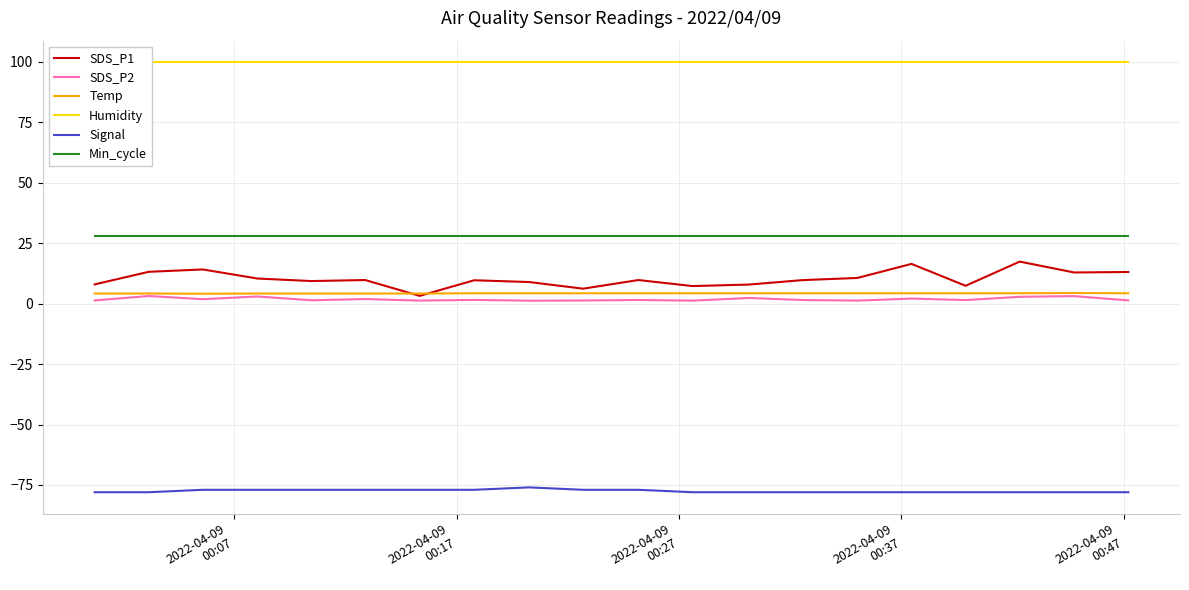

True or false: Signal and Min_cycle cross at least once.

False